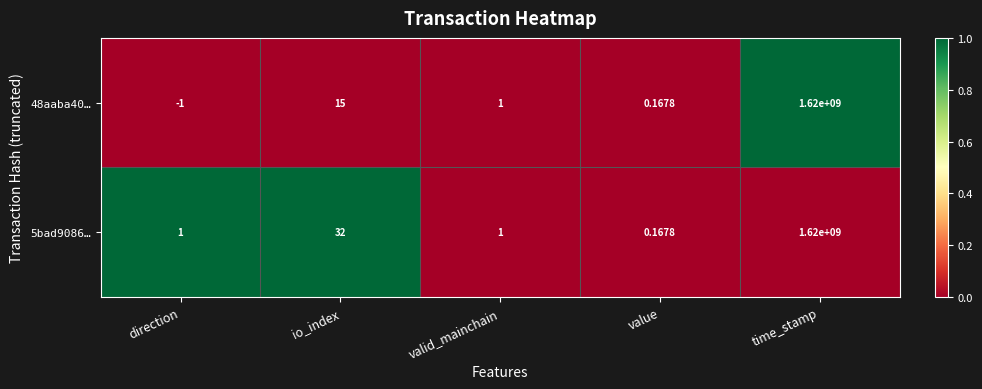

At which label is 48aaba40… closest to 809999999?

io_index